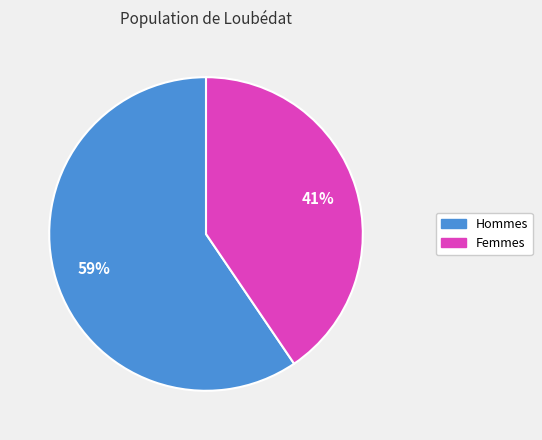

Is there a majority slice in this chart?

Yes